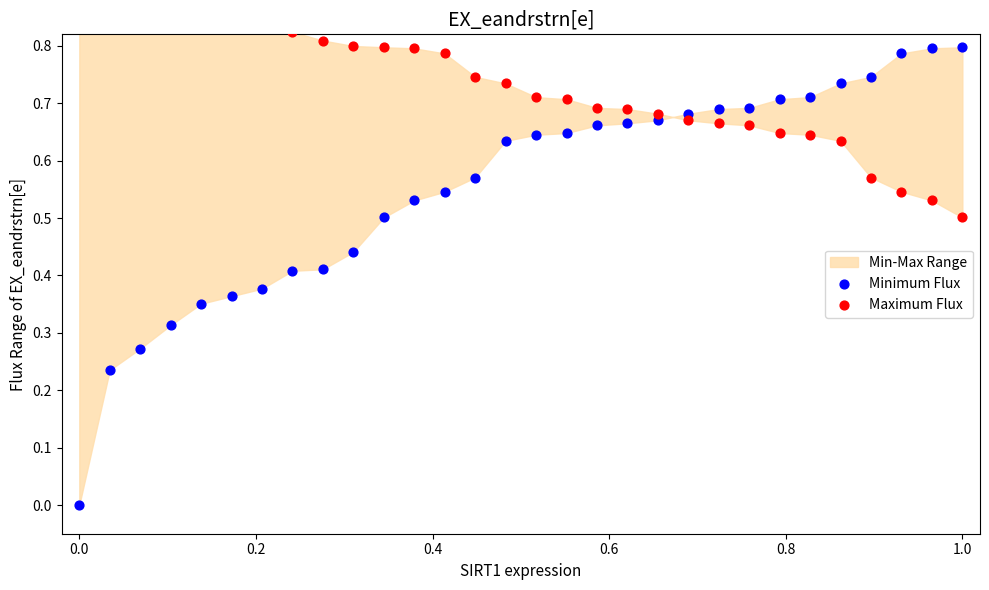

Which series has the largest total across all categories?

Maximum Flux